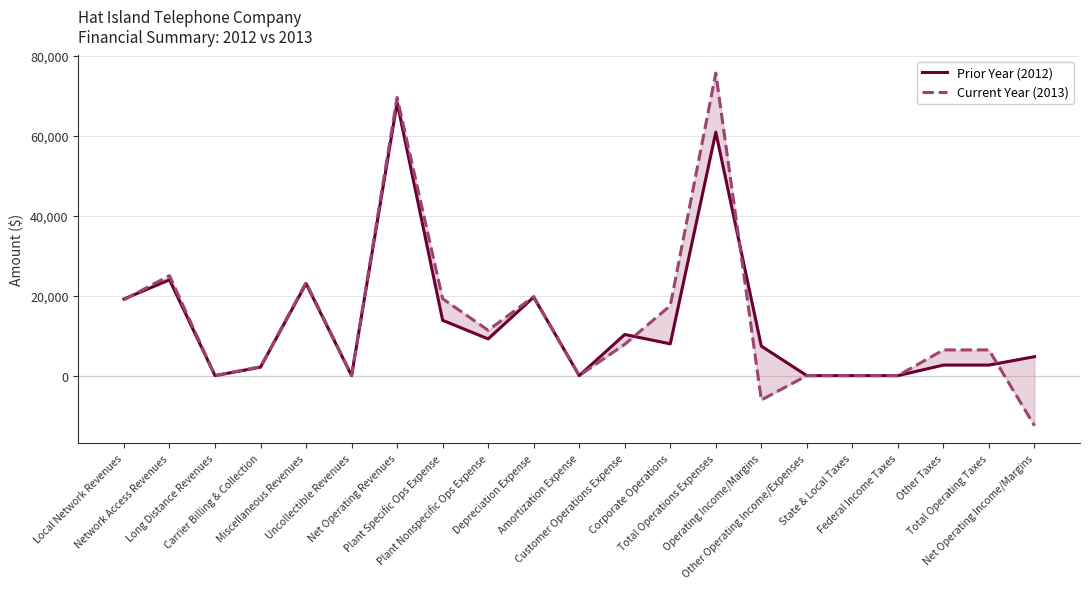

How many values in Current Year (2013) are above zero?

14